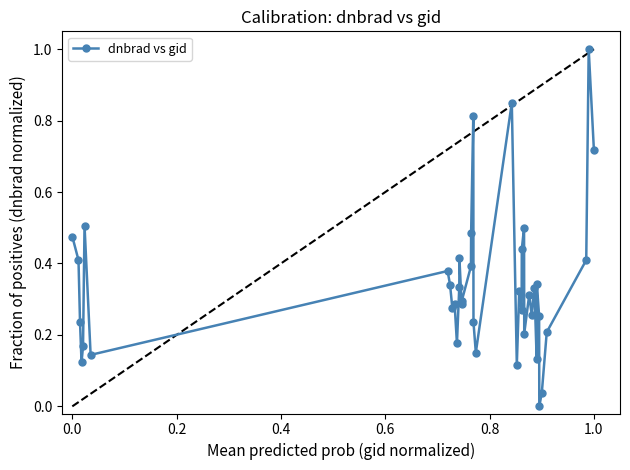

What is the greatest value displayed?

1.0